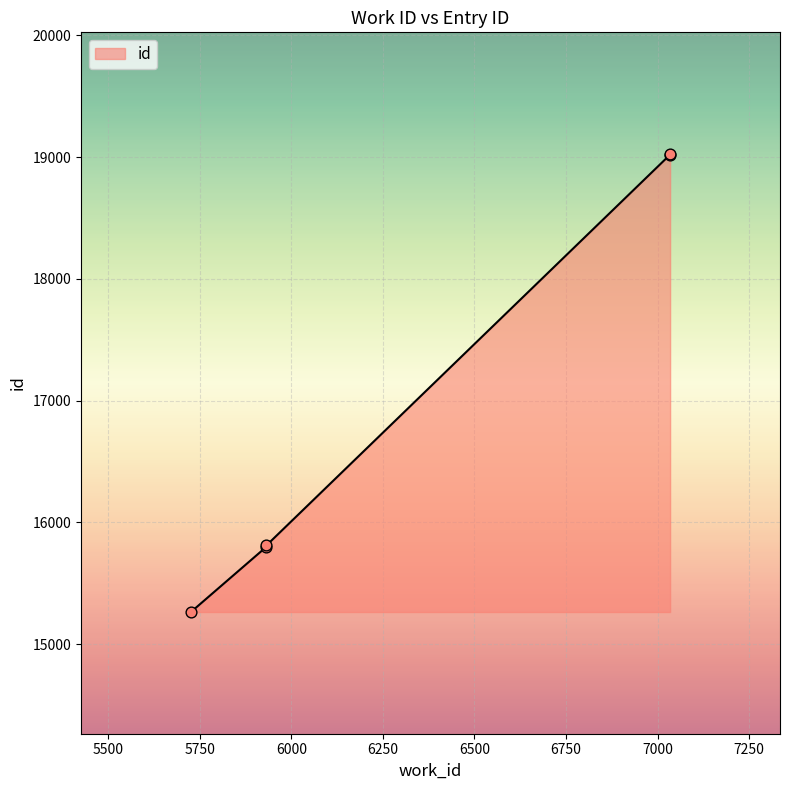

Which has a higher value, 5932 or 7034?

7034